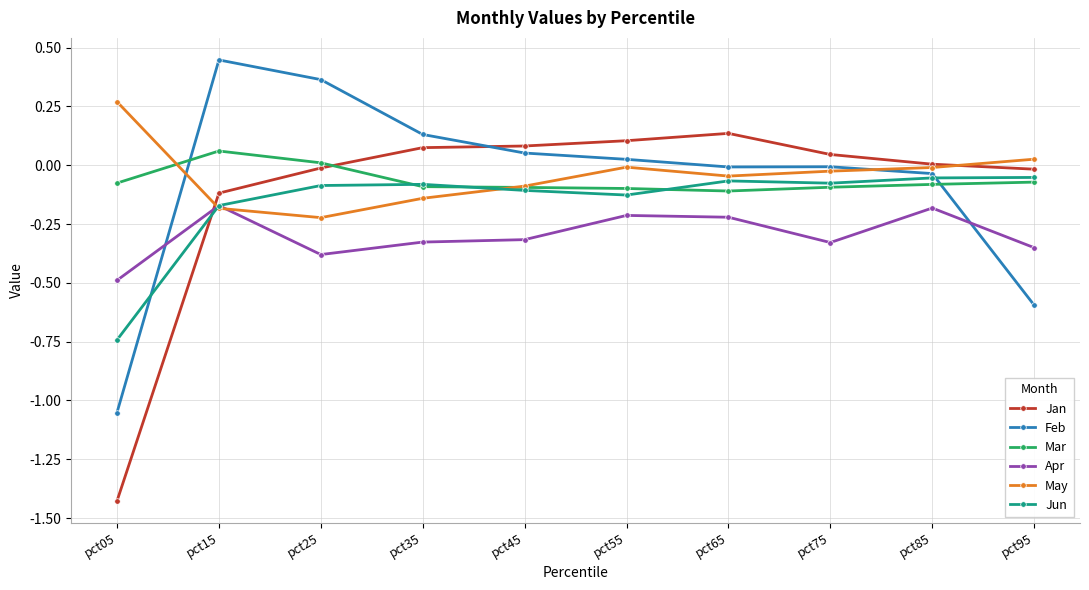

True or false: Apr has a value of -0.2 at pct95.

False